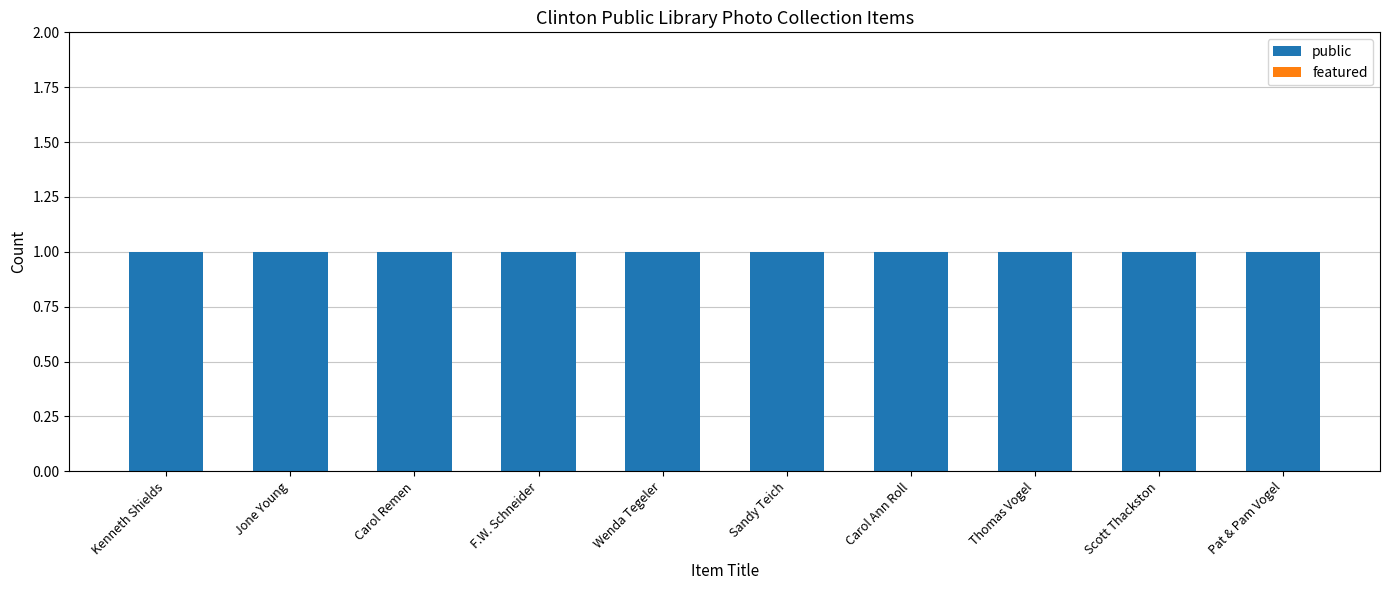

At which category does the chart reach its minimum across all series?

Kenneth Shields